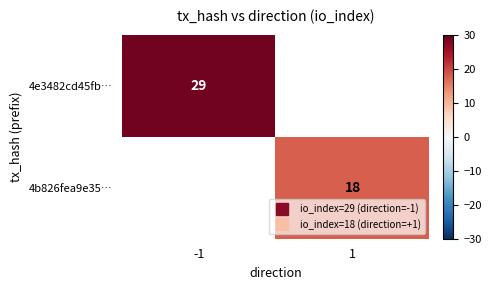

At how many categories does at least one series exceed 21?

1